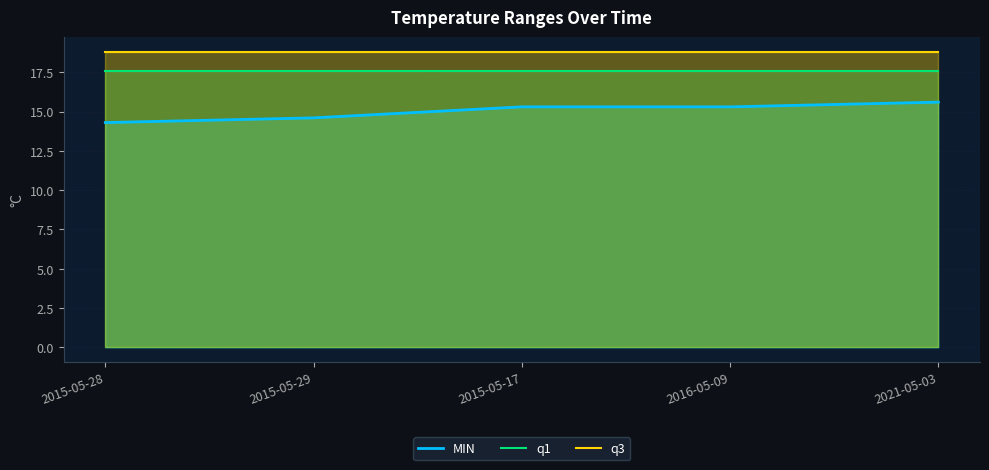

Is the value of q3 at 2021-05-03 greater than the value of q1 at 2015-05-28?

Yes